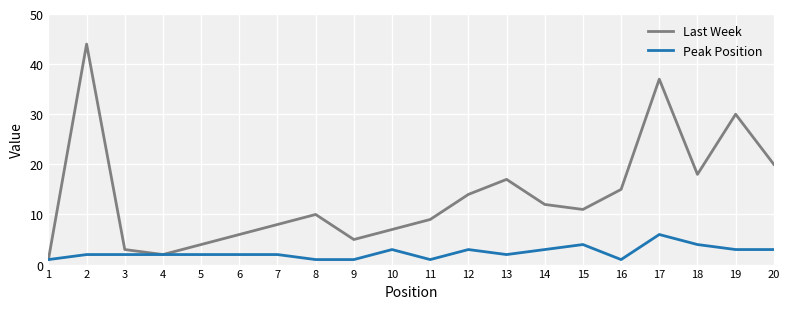

What is the sum of all Last Week values?

273